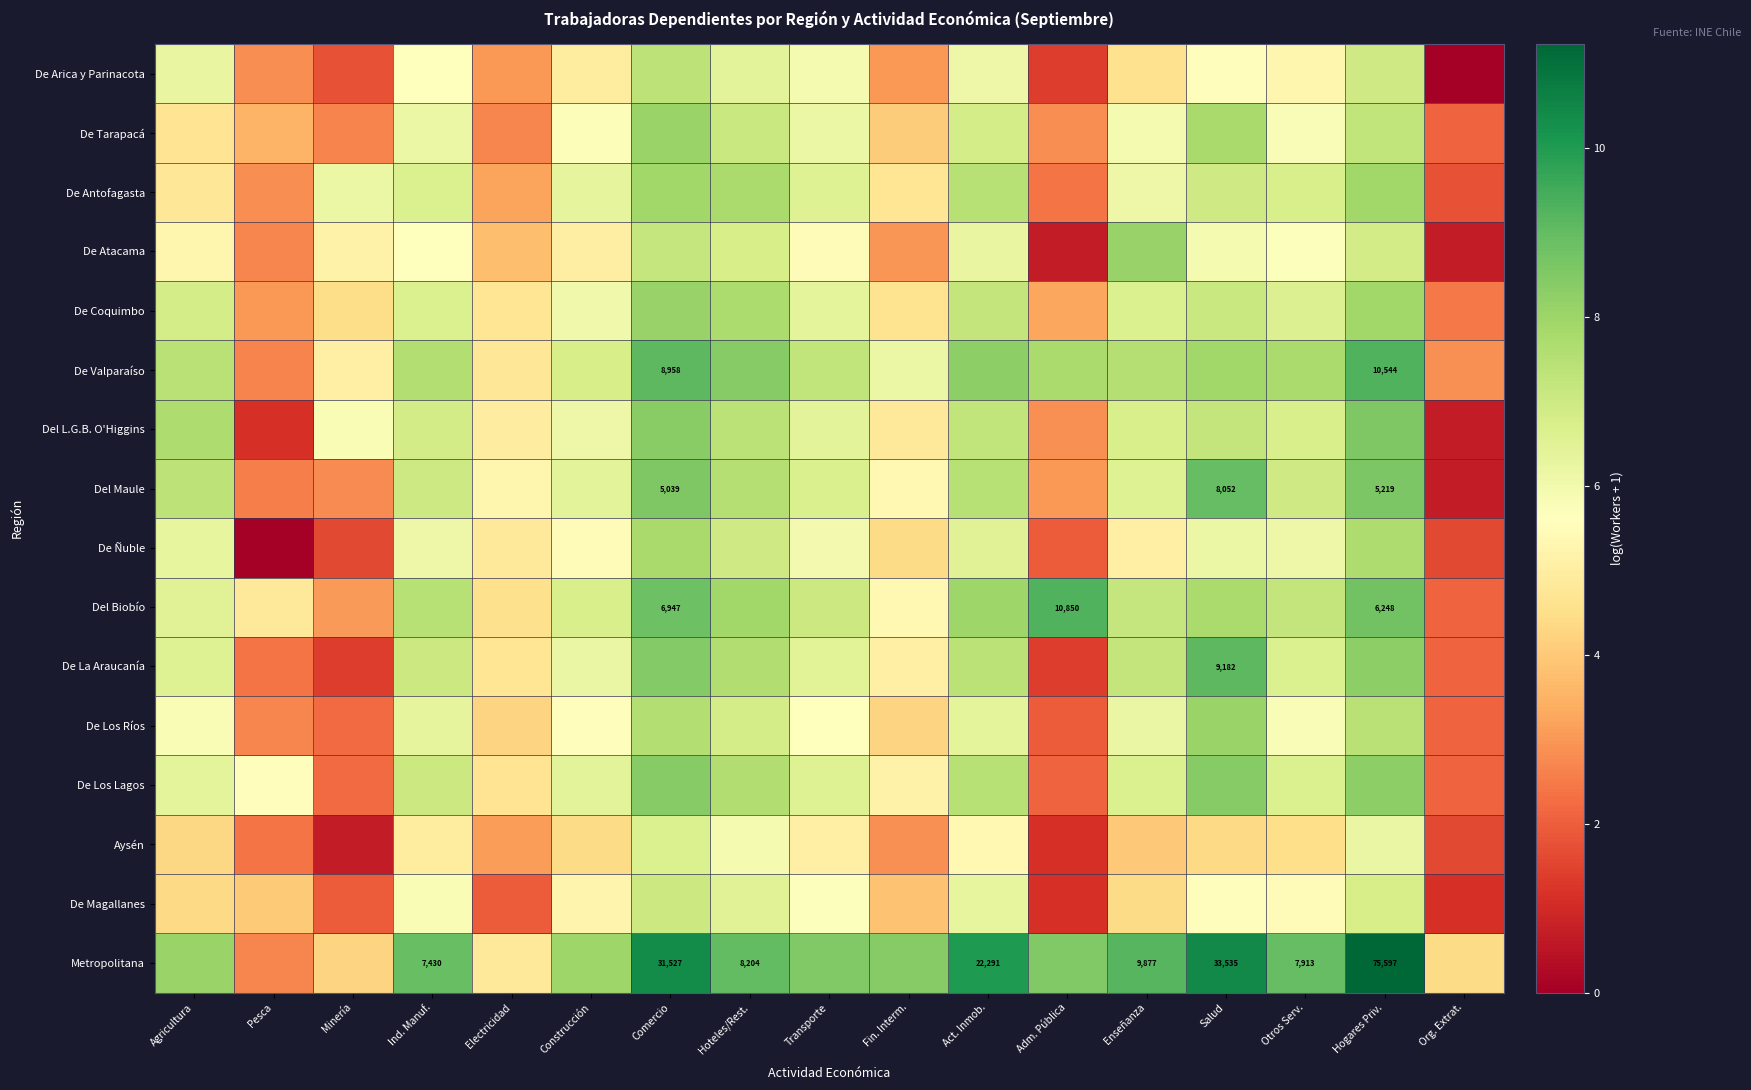

What is the total value across all series at Transporte?

101.8